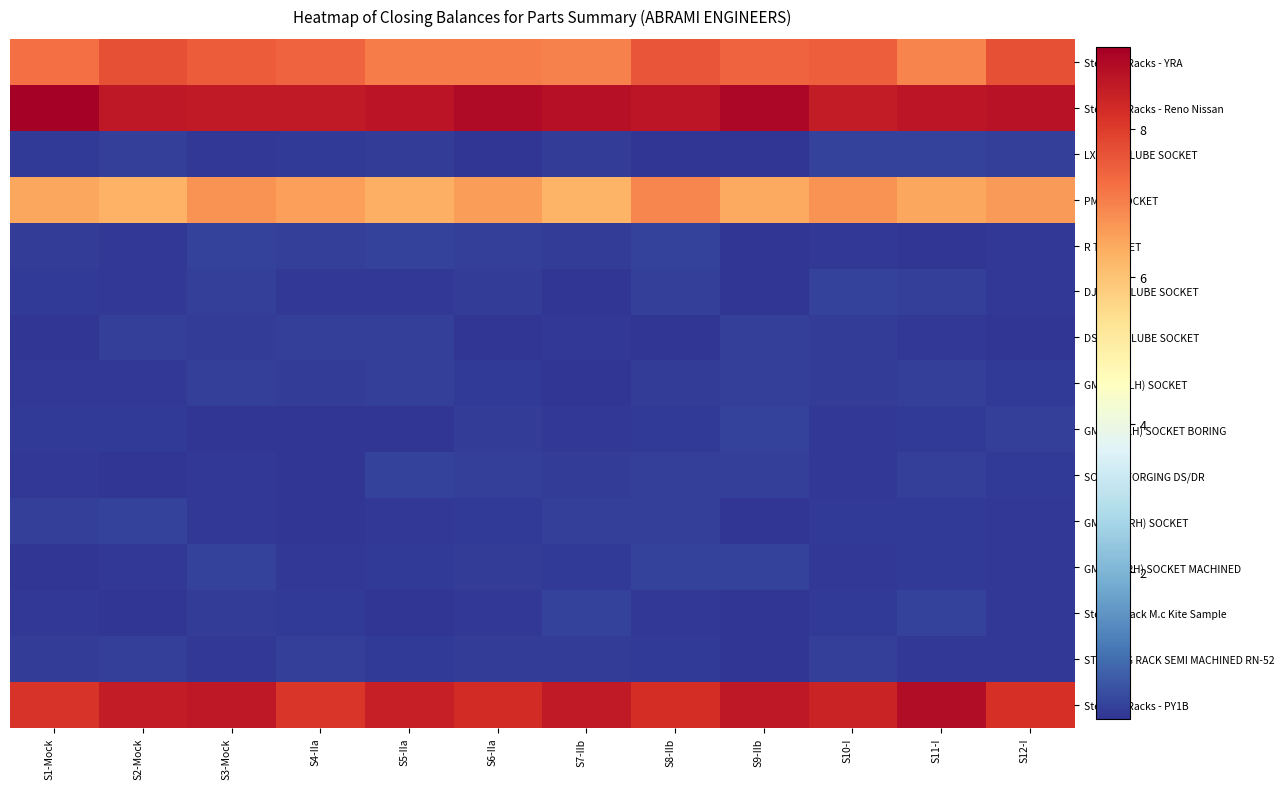

Between S2-Mock and S10-I, which series saw the biggest shift?

PM020 SOCKET